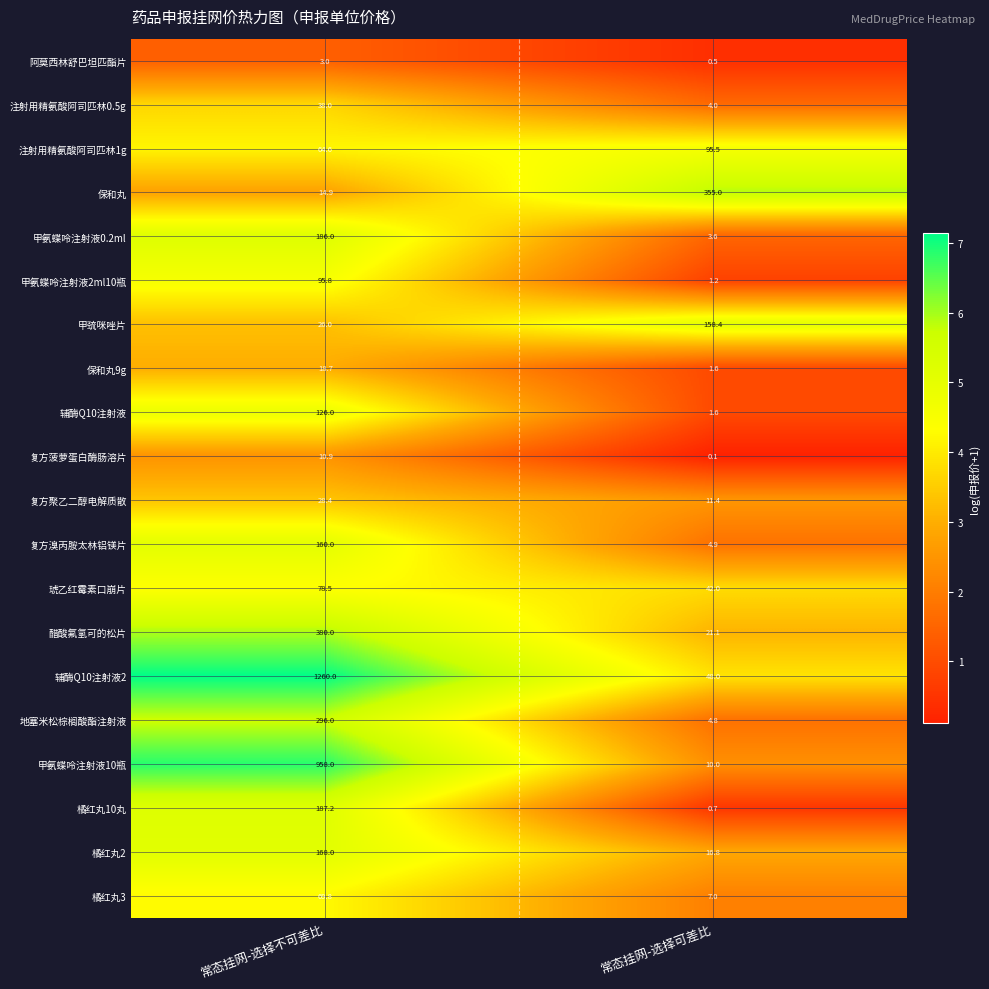

At how many categories does at least one series exceed 2?

2